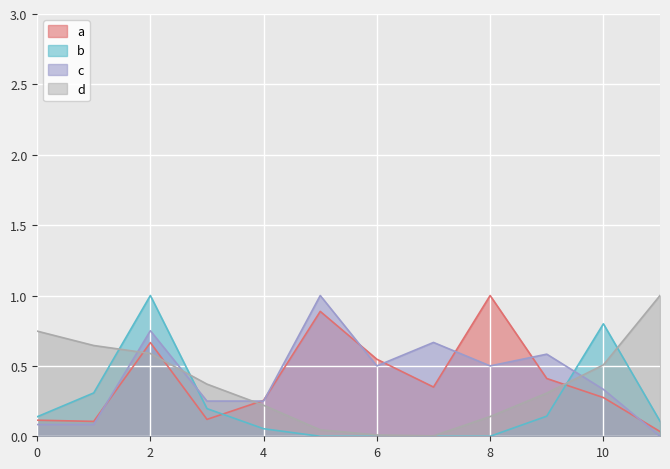

What is the sum of all P (precipitation) values?

4.8